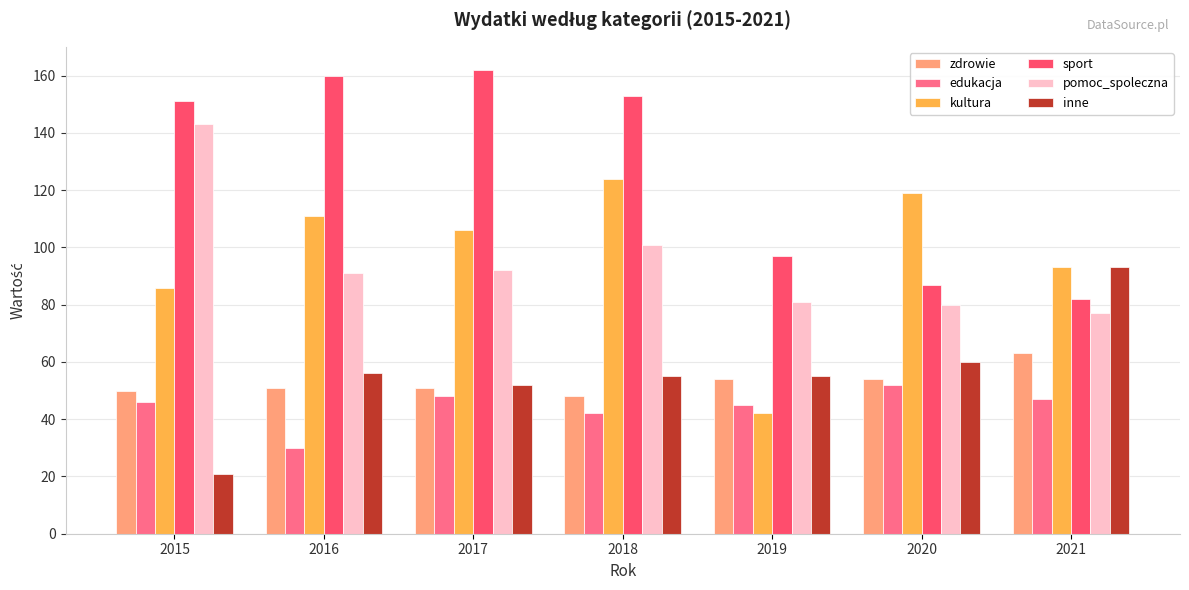

Is it true that inne equals 55 at 2018?

True